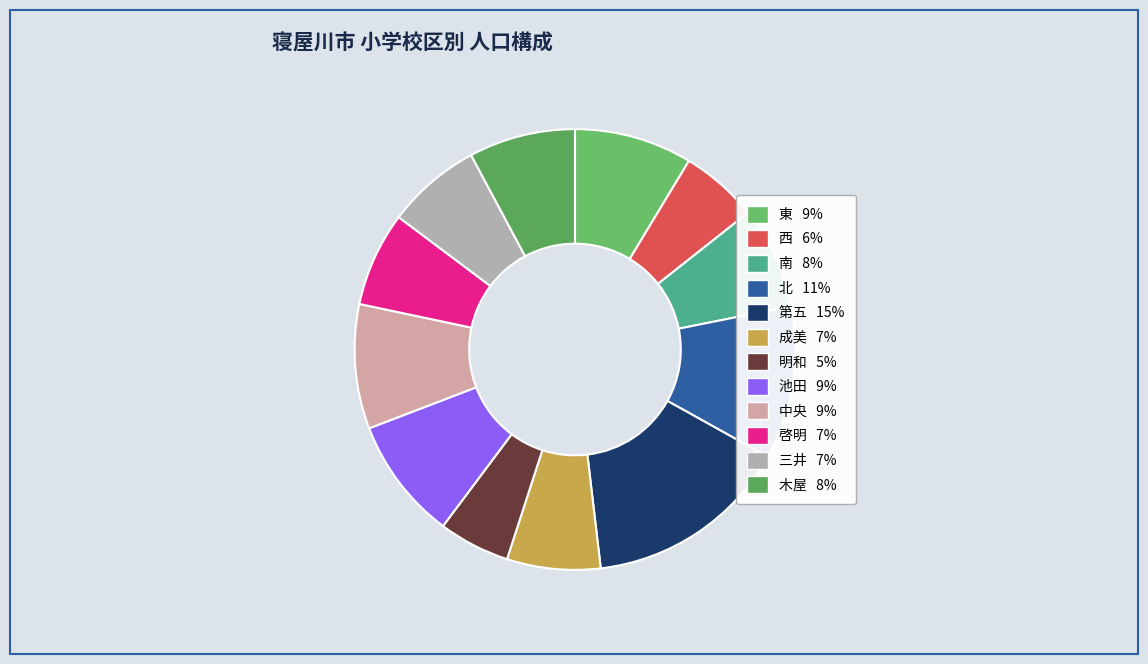

How many segments does this pie chart have?

12